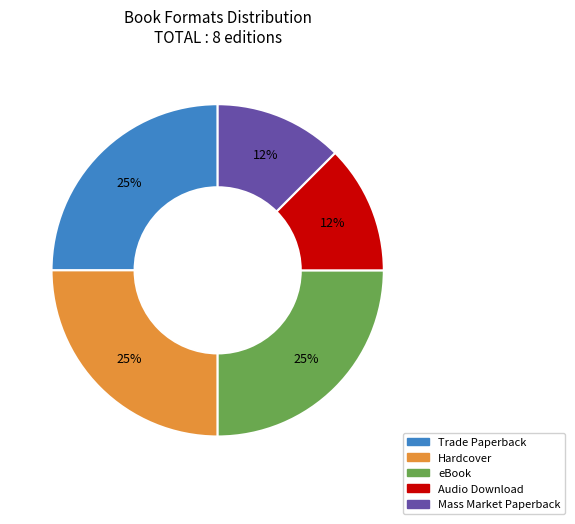

How many segments does this pie chart have?

5